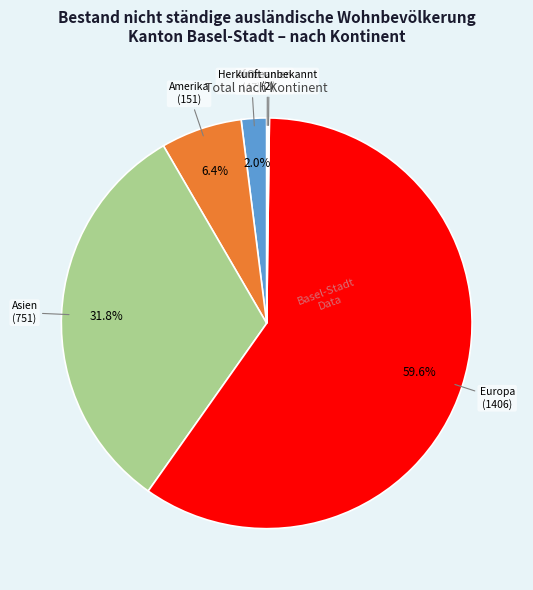

How much of the chart is everything except Europa?

40.4%